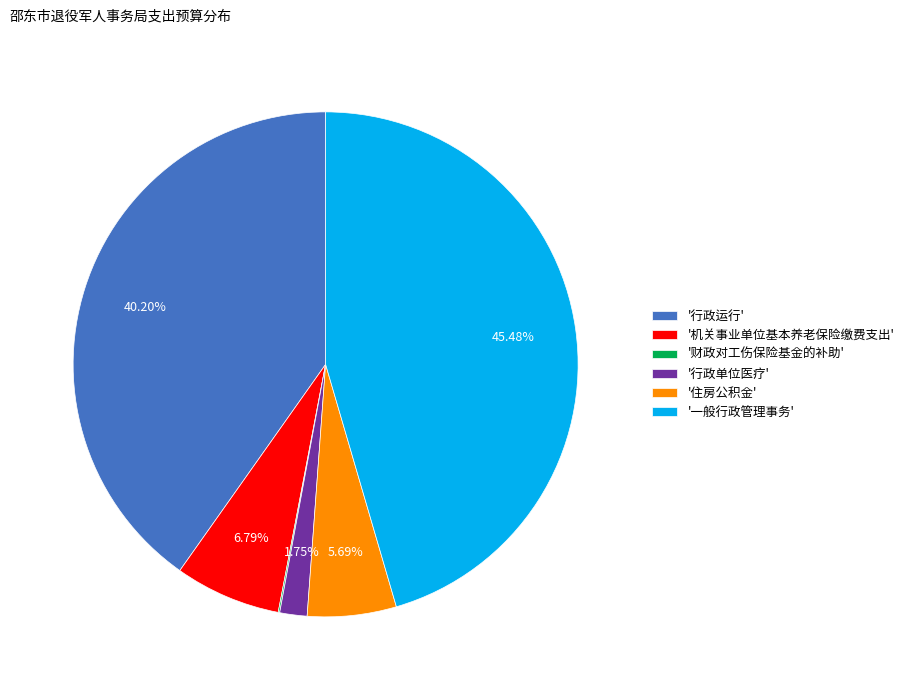

Which slice is the largest?

'一般行政管理事务'